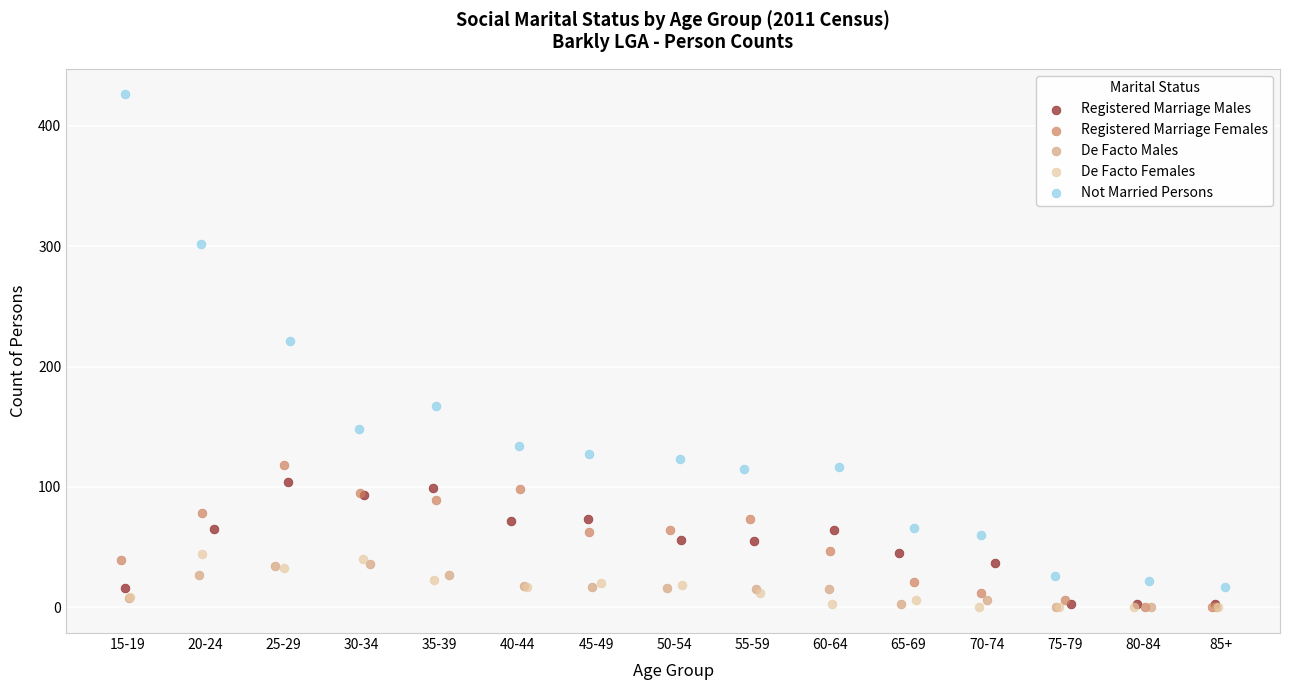

Which series reaches the maximum Y coordinate?

Not Married Persons